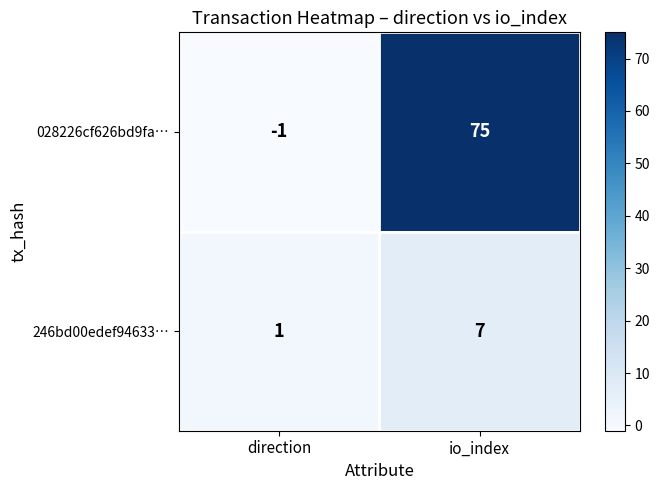

At how many categories does at least one series exceed 72?

1